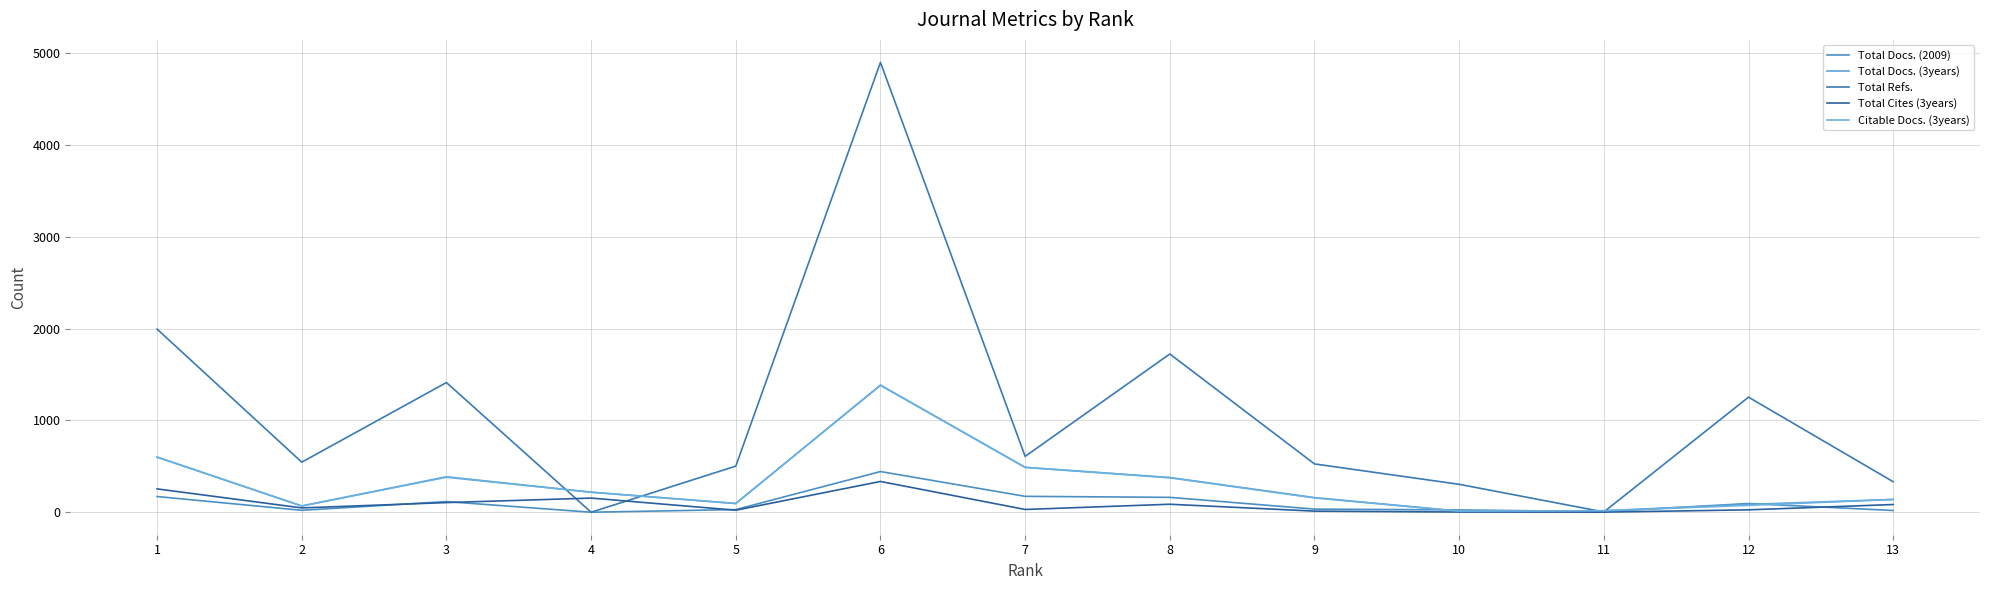

Which series changed the most between 7 and 11?

Total Refs.